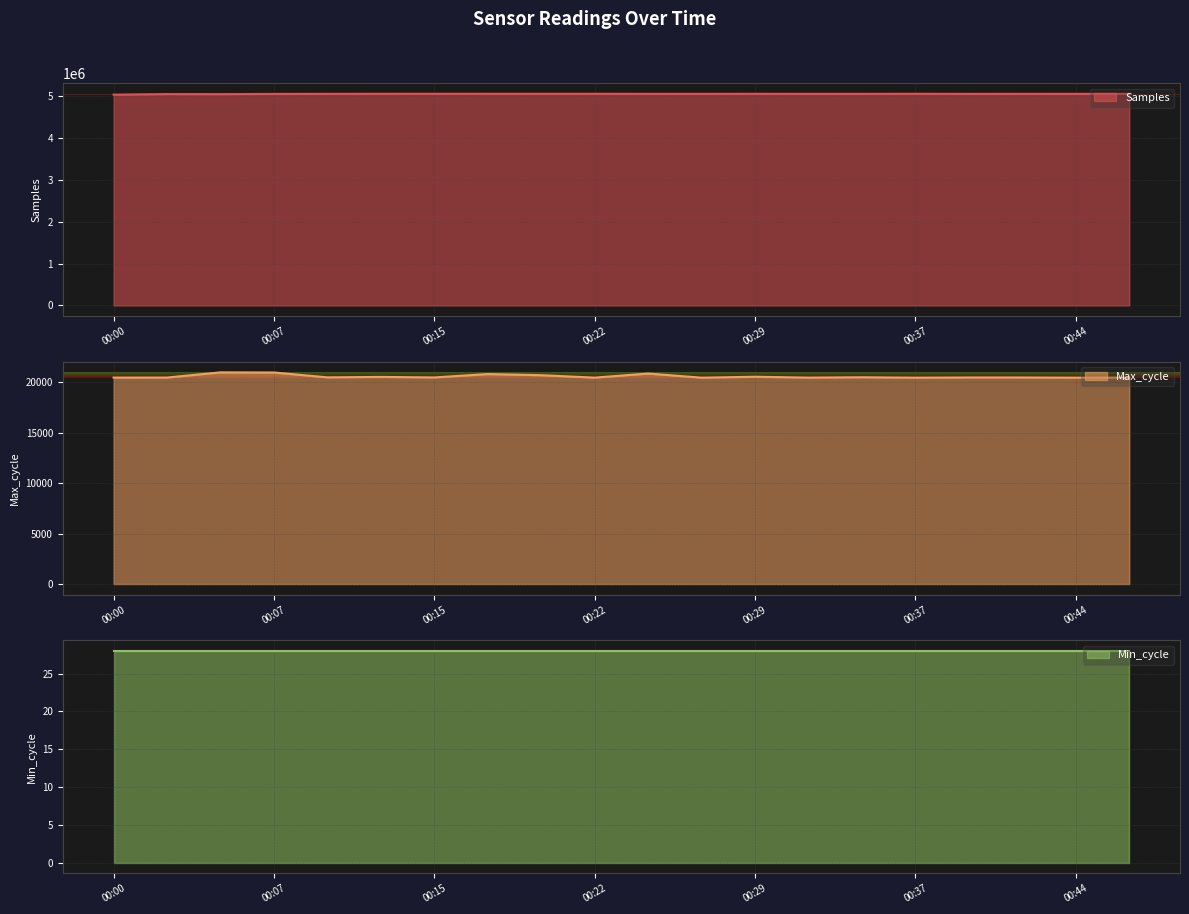

True or false: Max_cycle has a value of 7802 at 00:15.

False